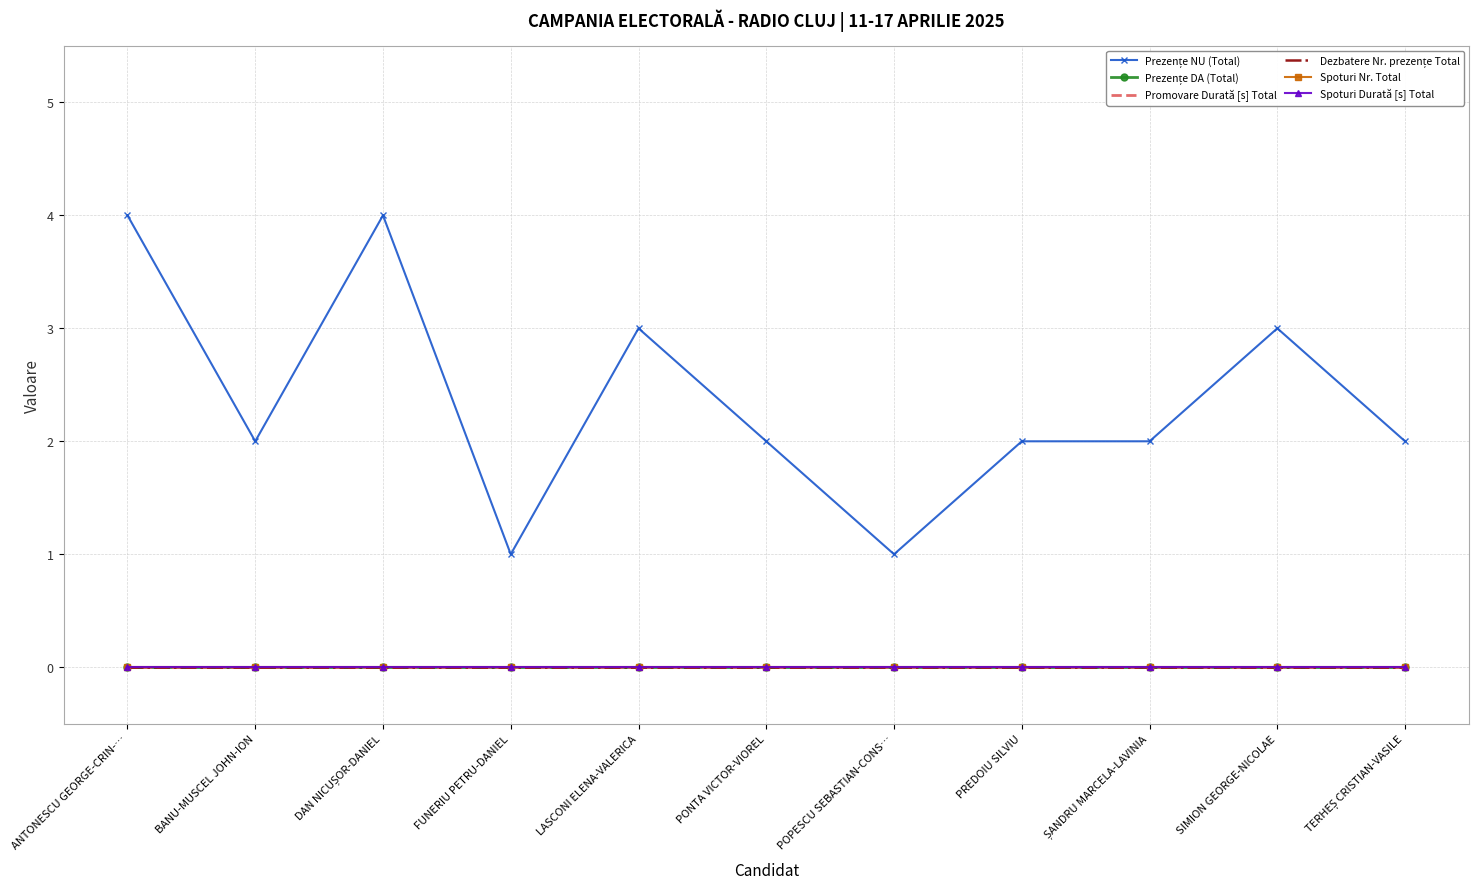

What position from the right is LASCONI ELENA-VALERICA?

7